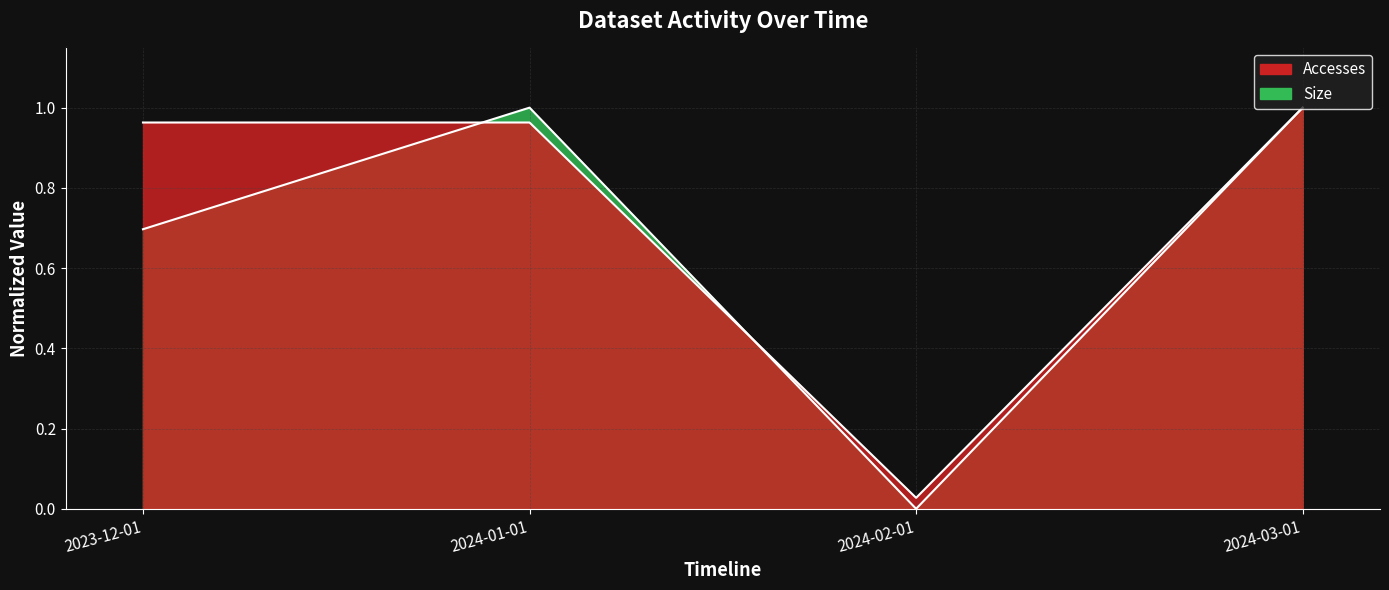

List the series in order of their overall mean, highest first.

Accesses, Size